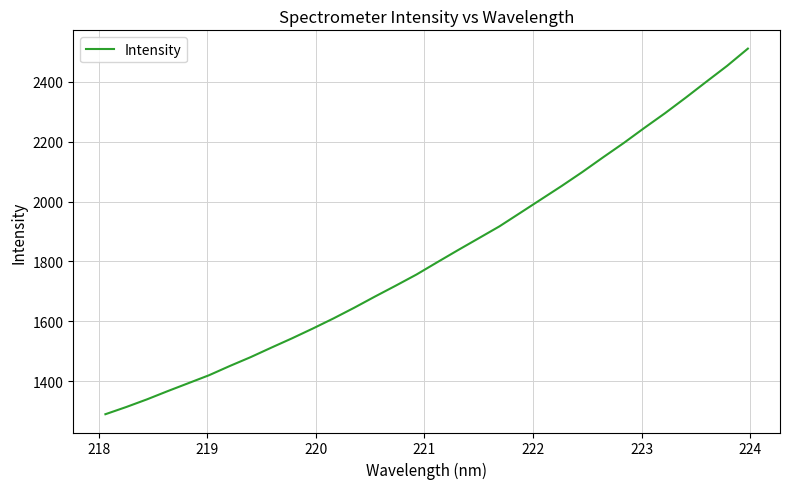

What is the greatest value displayed?

2510.4